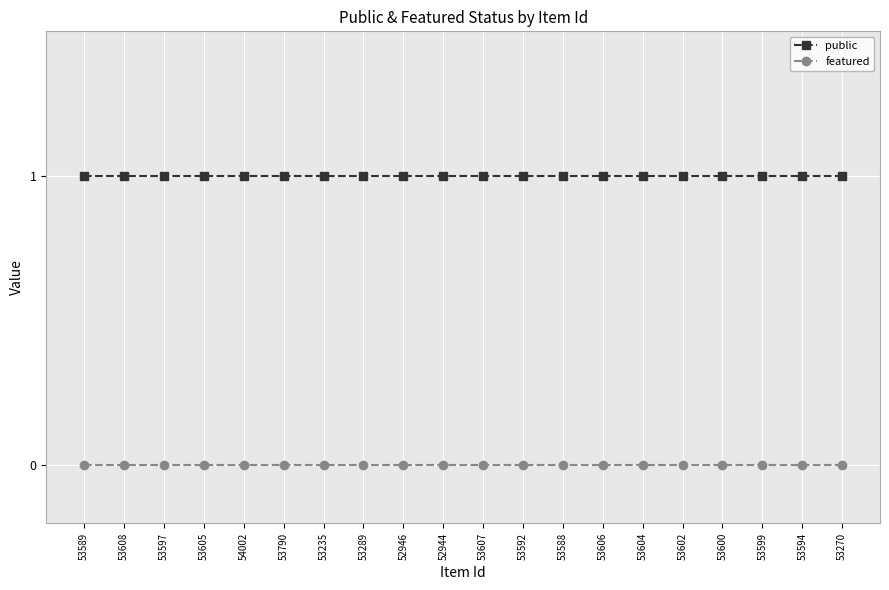

What is the value of the public point at the 19th from the left?

1